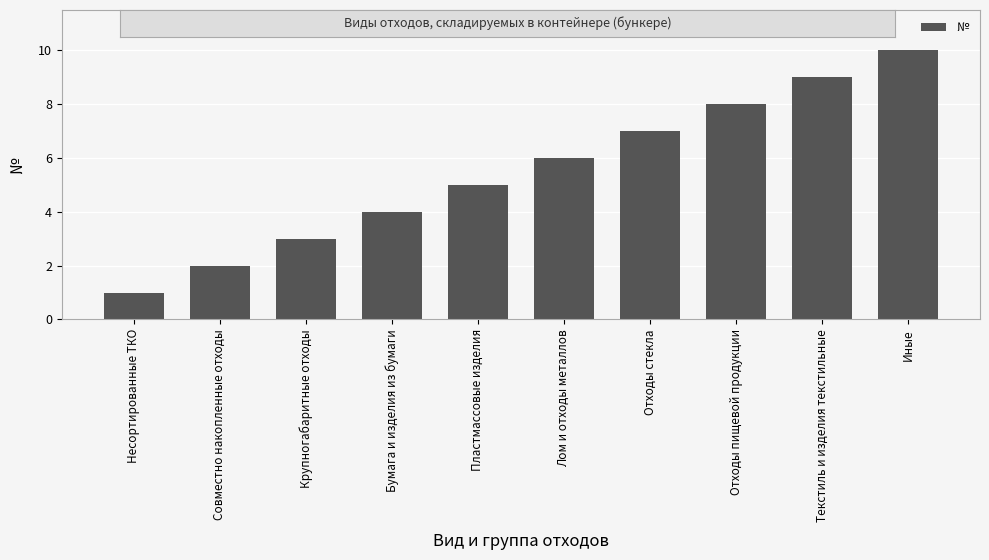

Reading left to right, transcribe all the data shown in this chart.

1	2	3	4	5	6	7	8	9	10